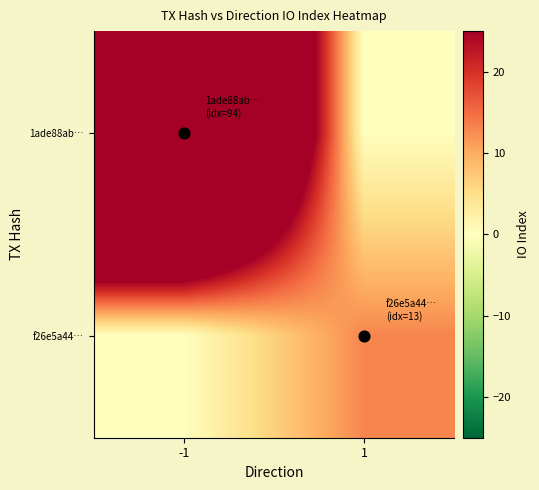

Reading left to right, what are all the values shown in this chart?

1ade88ab…: -1=94	1=0
f26e5a44…: -1=0	1=13